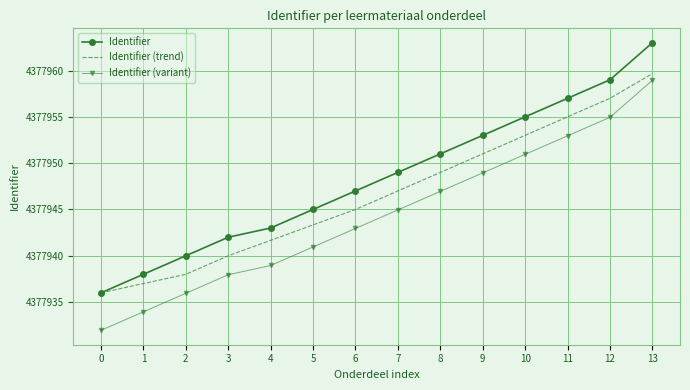

What is the average value of the Identifier (trend) series?

4377946.6